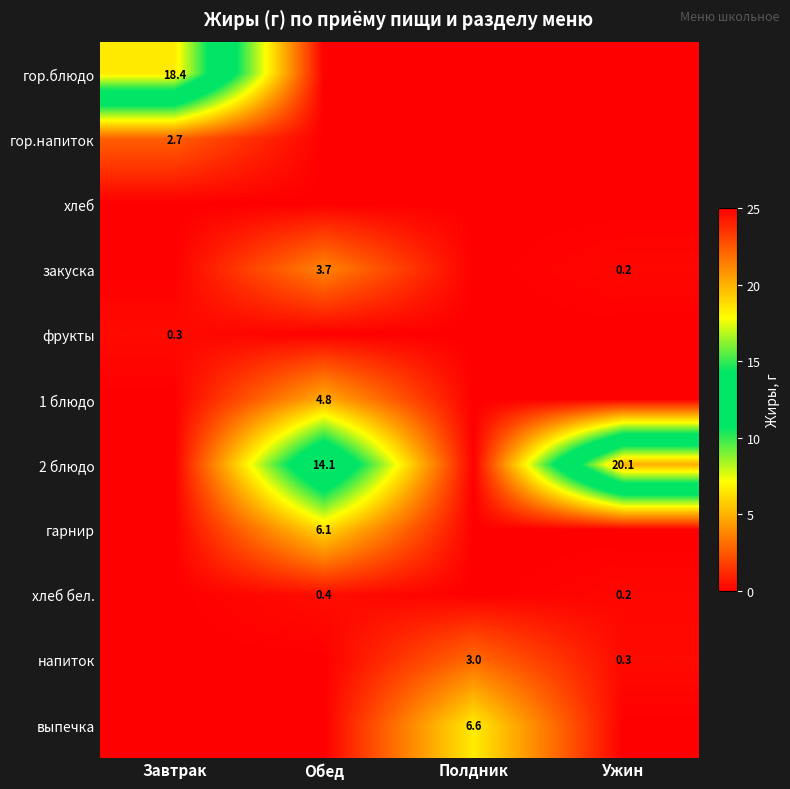

Count the number of categories in the chart.

4